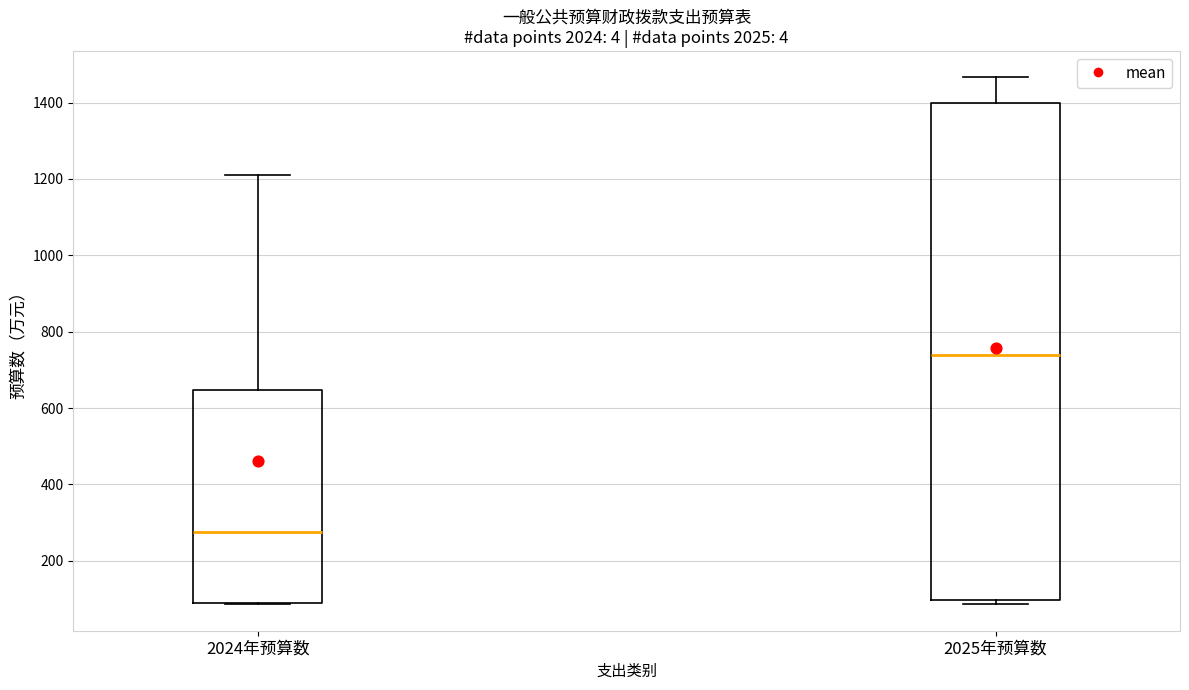

Reading left to right, read every box against the y-axis: the position of its median line, the range the box covers, and the ends of its whiskers. The values are not printed on the chart, so give them approximately, as read against the axis.

2024年预算数: median 280, box 80 to 640, whiskers 80 to 1220
2025年预算数: median 740, box 100 to 1400, whiskers 80 to 1460